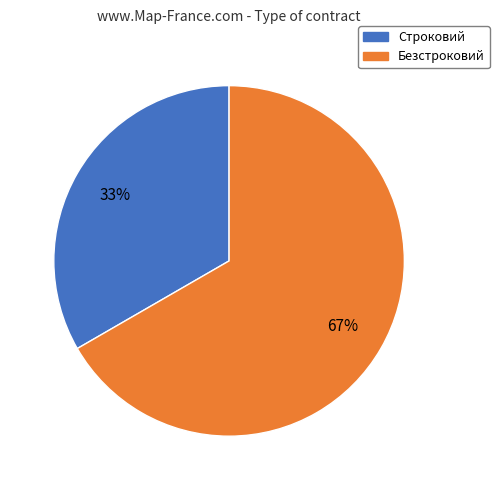

To the nearest percent, what portion does Безстроковий represent?

67%